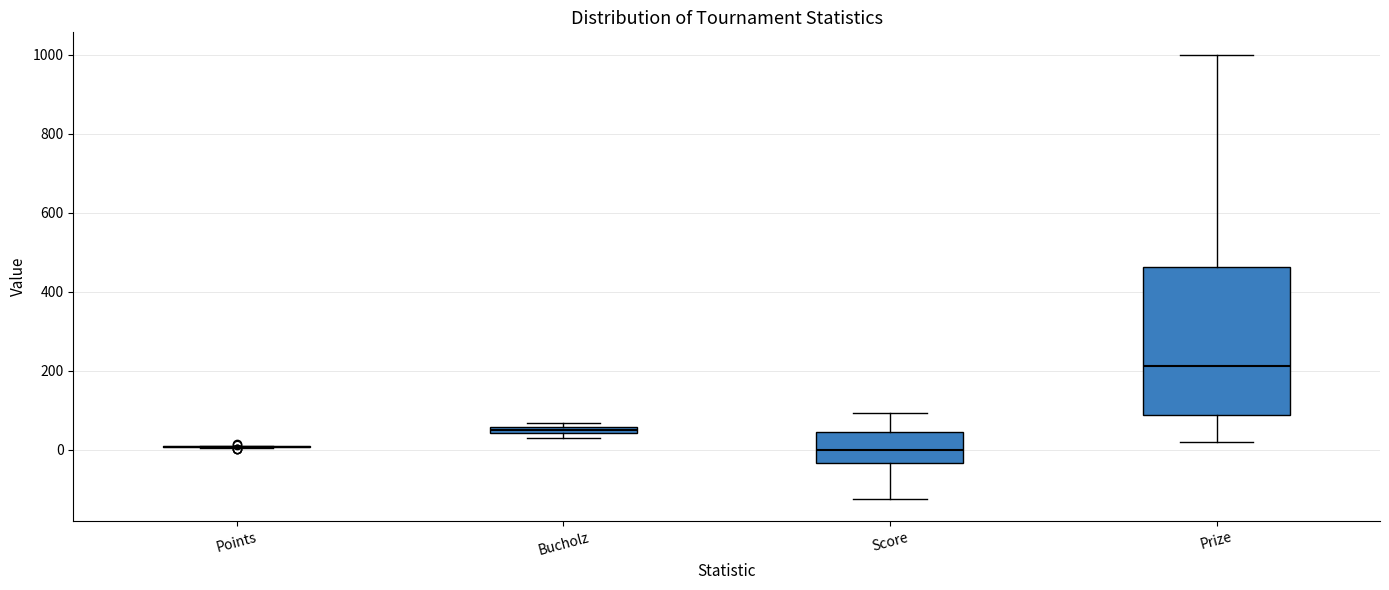

Comparing the boxes themselves (not the whiskers), which one is the tallest?

Prize